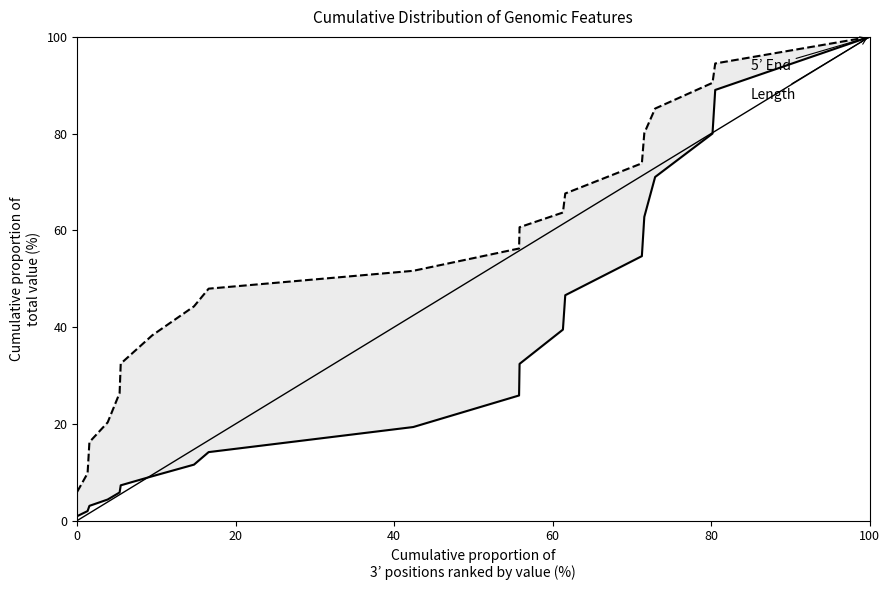

What is the difference between the second highest and minimum values in the 5' End series?

88.1